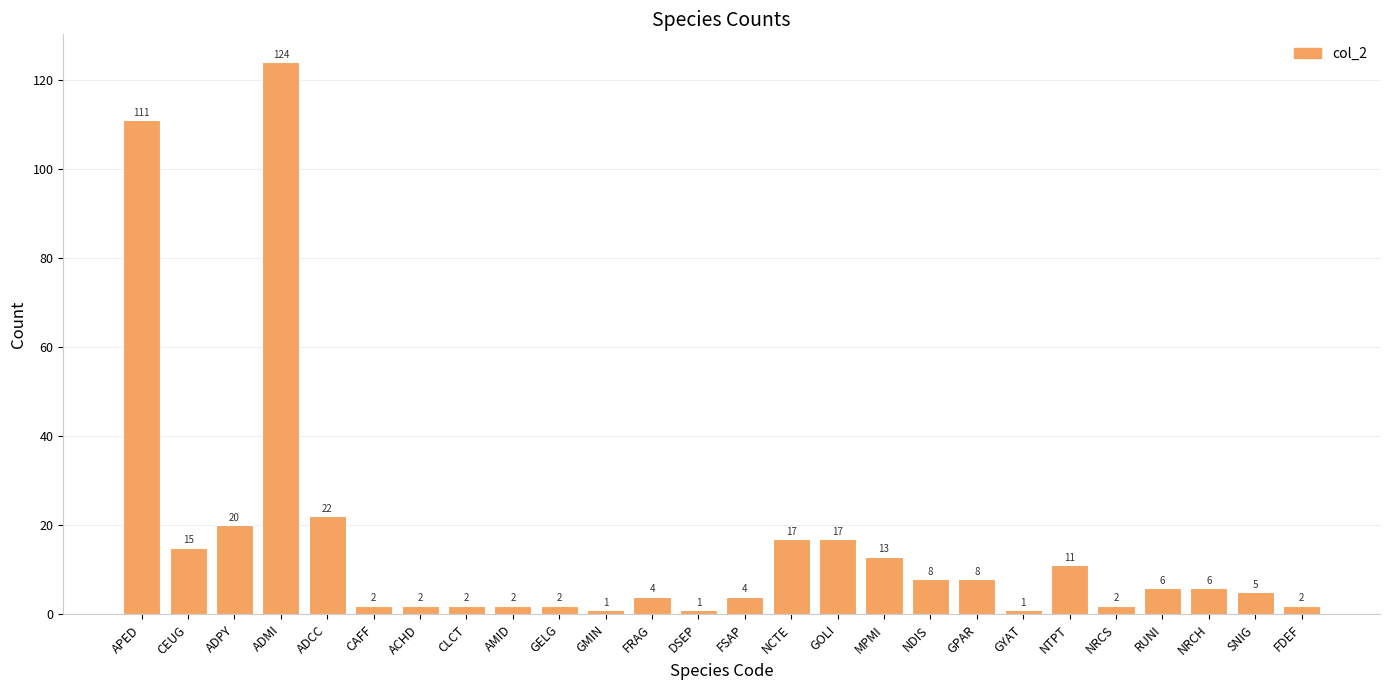

Are the bars horizontal?

No